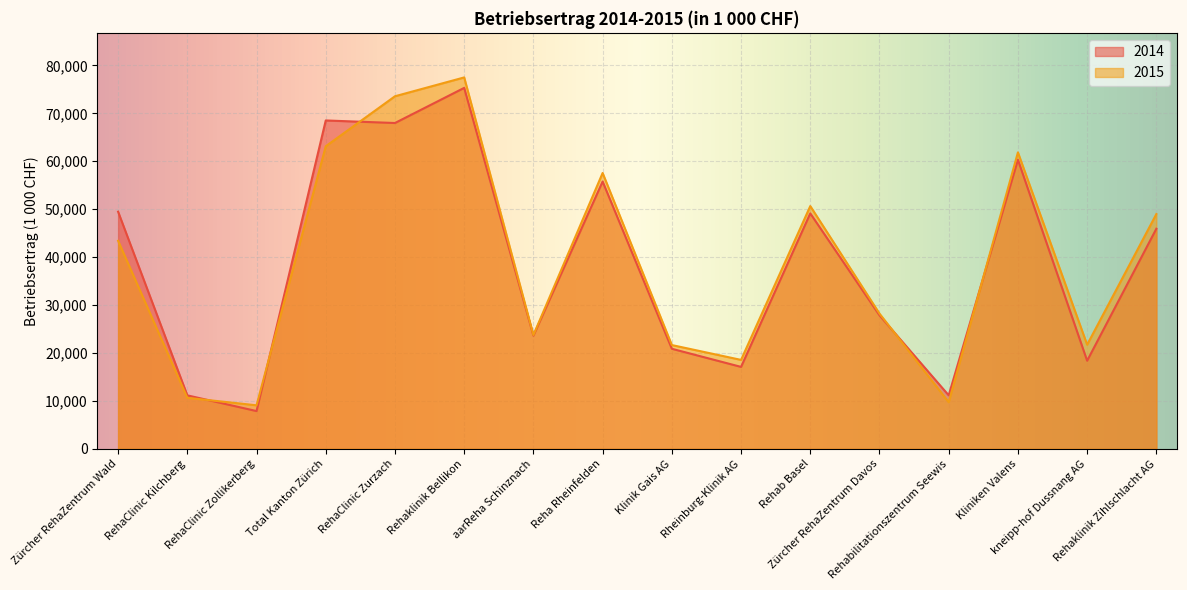

At which category is the sum across all series the highest?

Rehaklinik Bellikon